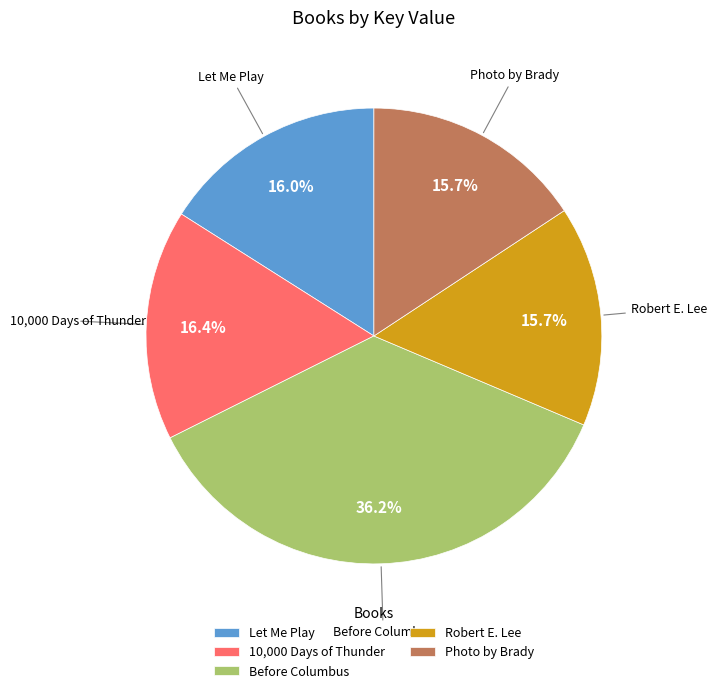

How many segments does this pie chart have?

5